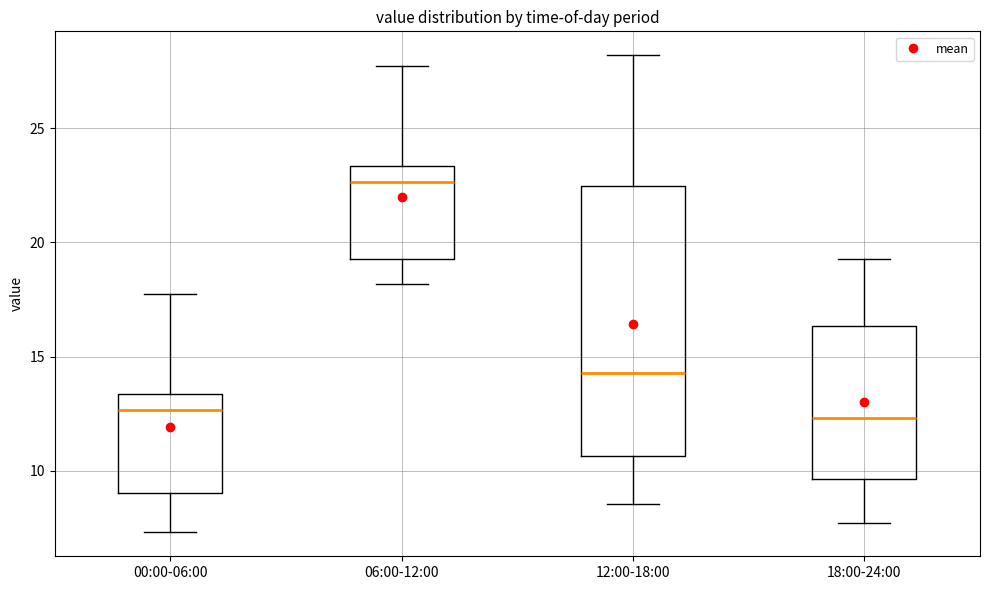

Where is the upper edge of the box for 00:00-06:00 on the y-axis? The values are not printed on the chart, so give them approximately, as read against the axis.

13.5